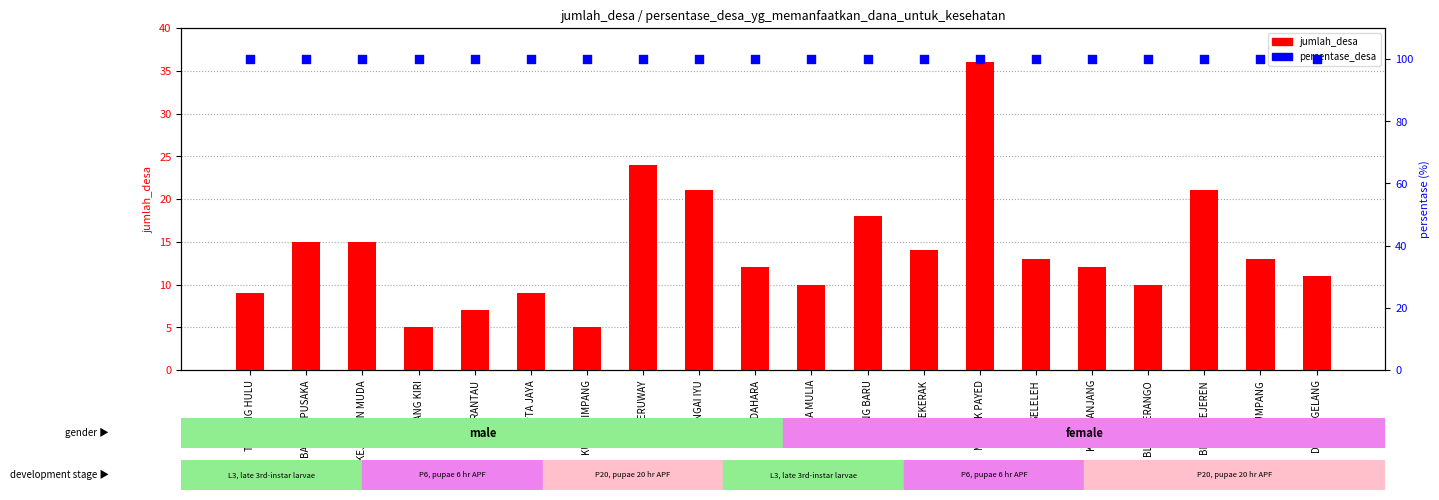

At which category is the sum across all series the highest?

MANYAK PAYED